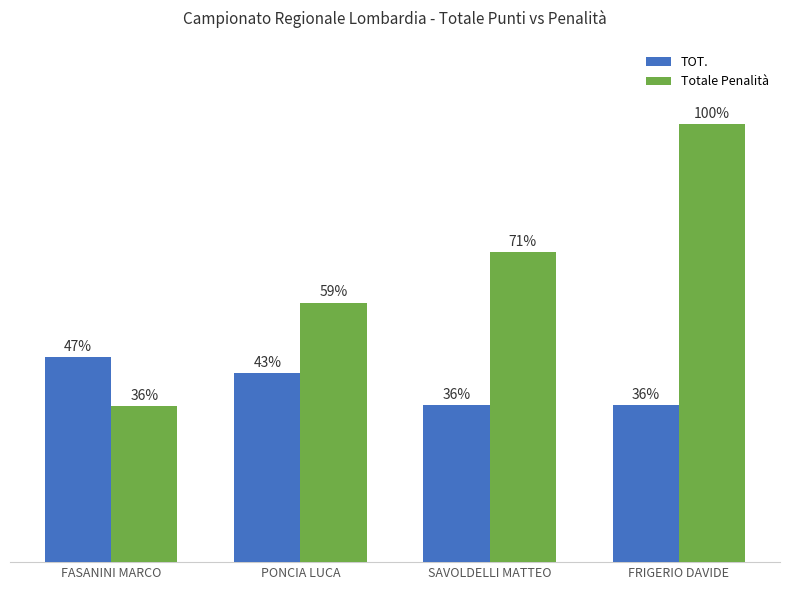

Are the bars horizontal?

No